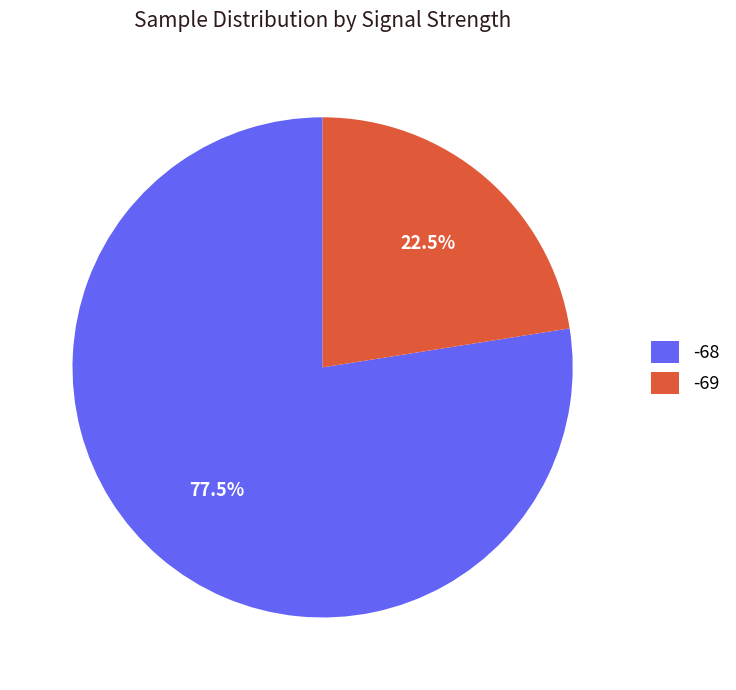

Rank the categories by value from highest to lowest.

-68, -69